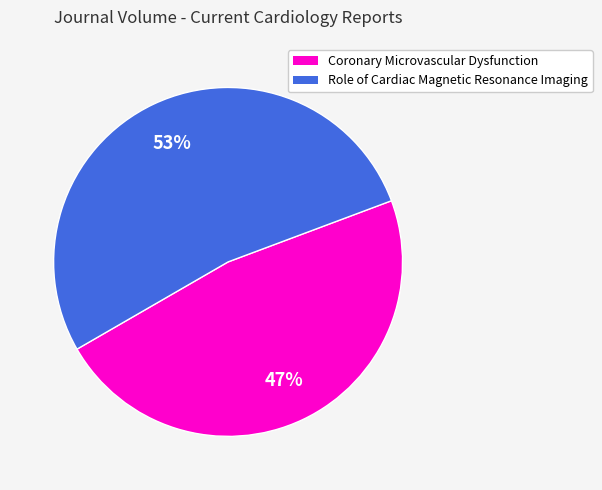

Between Coronary Microvascular Dysfunction and Role of Cardiac Magnetic Resonance Imaging, which is larger?

Role of Cardiac Magnetic Resonance Imaging